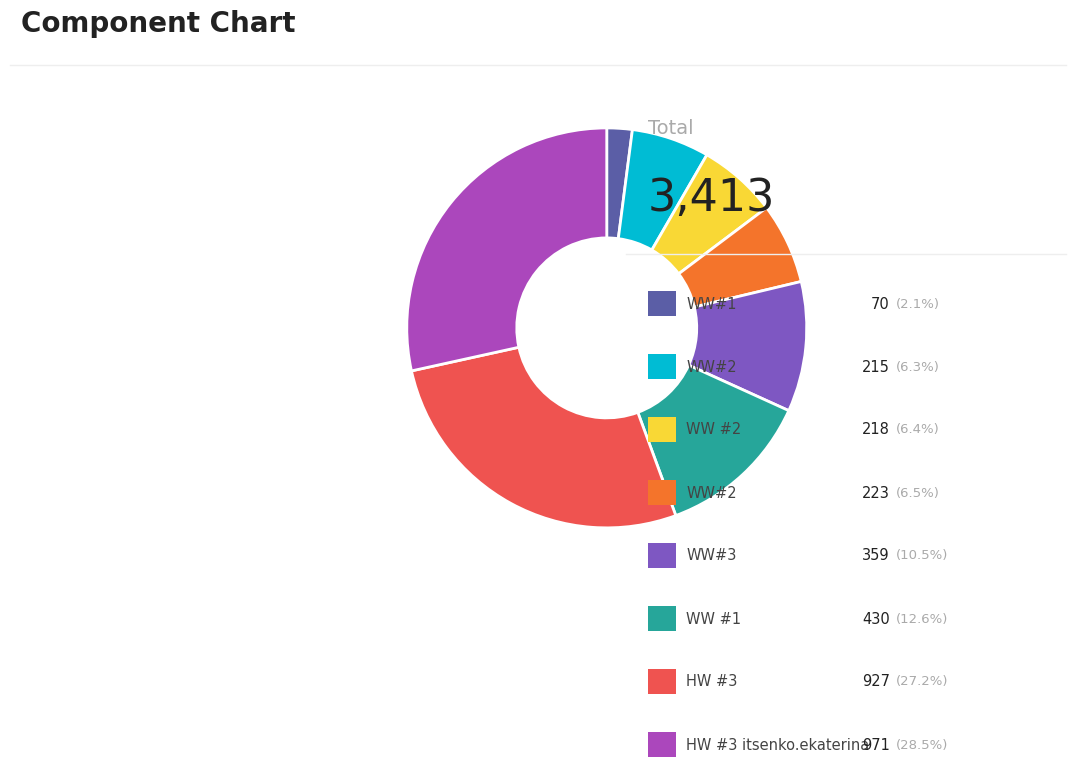

Count the number of slices in the pie.

8